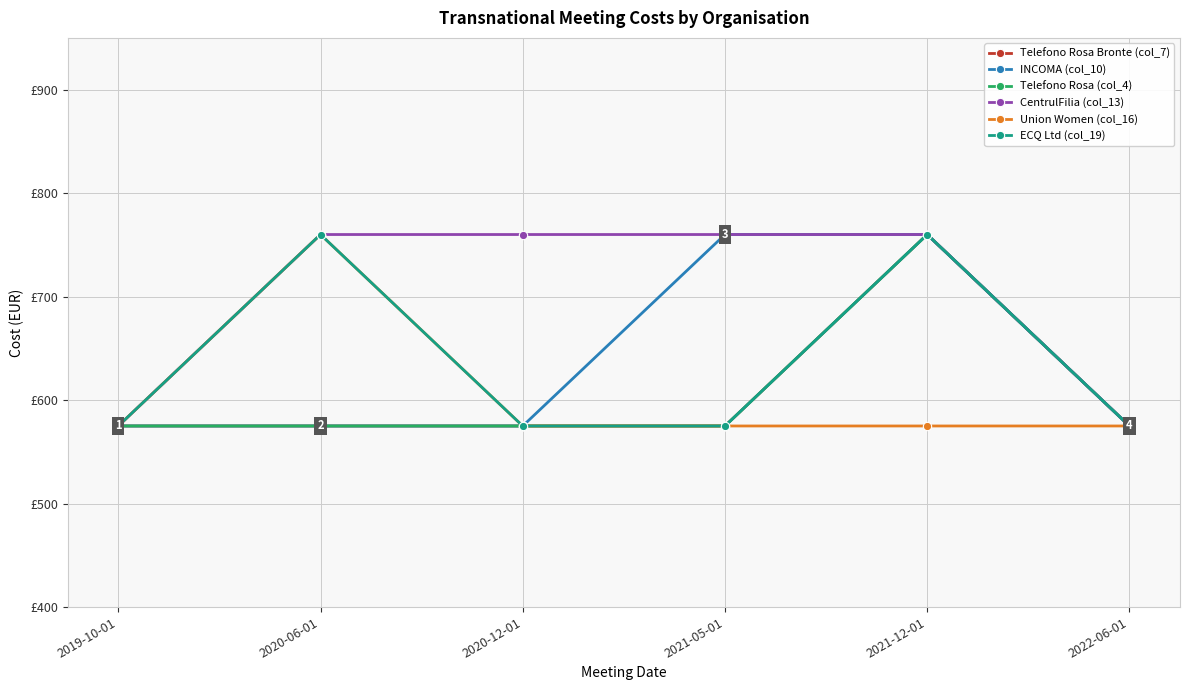

Count the number of categories in the chart.

6